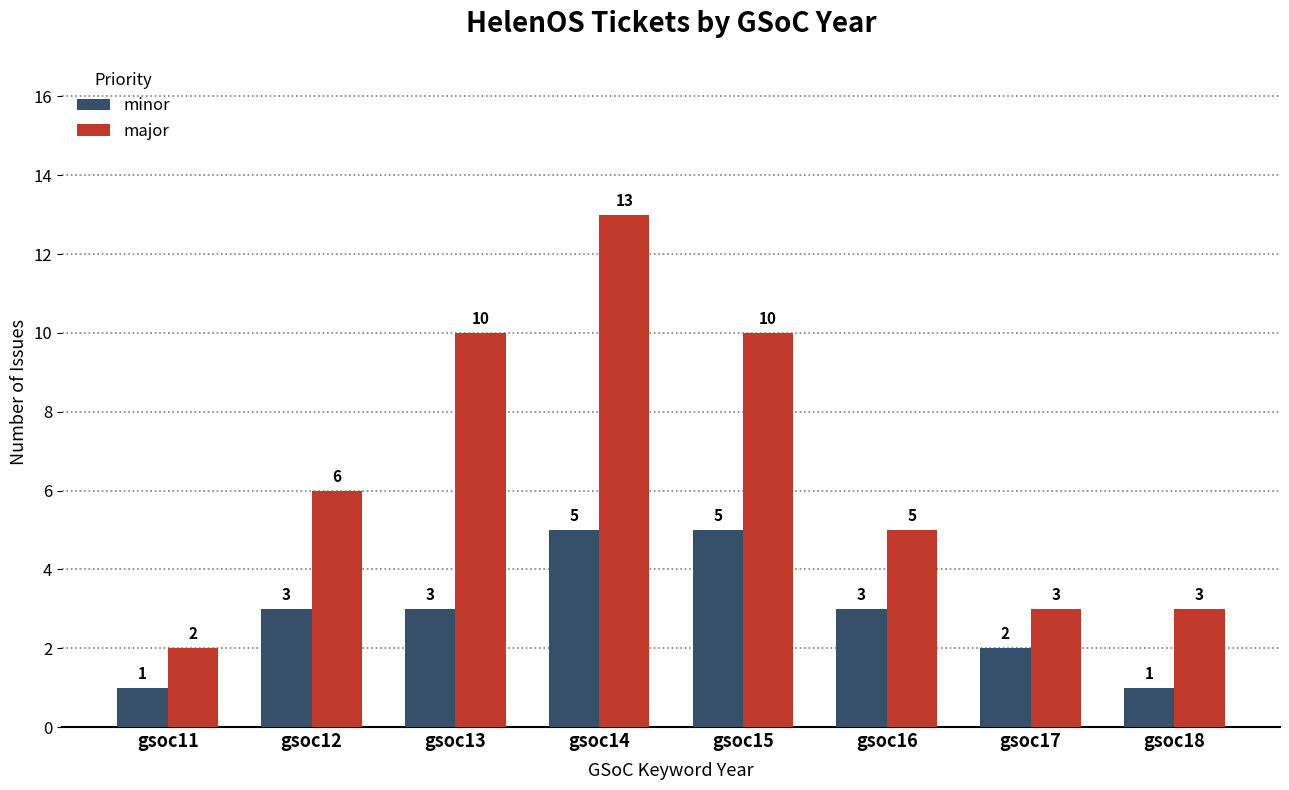

At which label does major reach its peak?

gsoc14